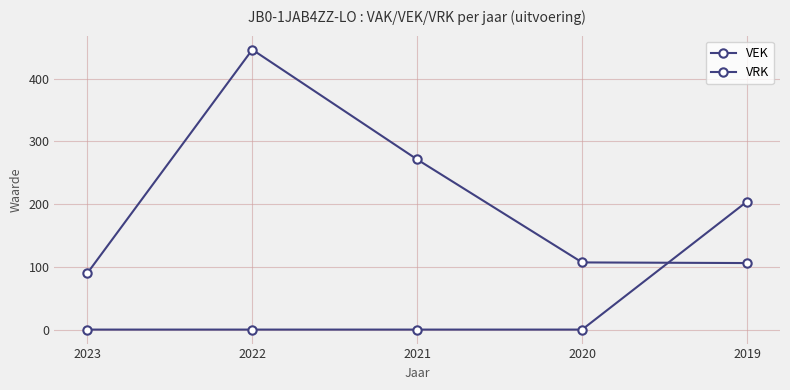

Between which two adjacent categories do VEK and VRK first intersect?

2020 and 2019